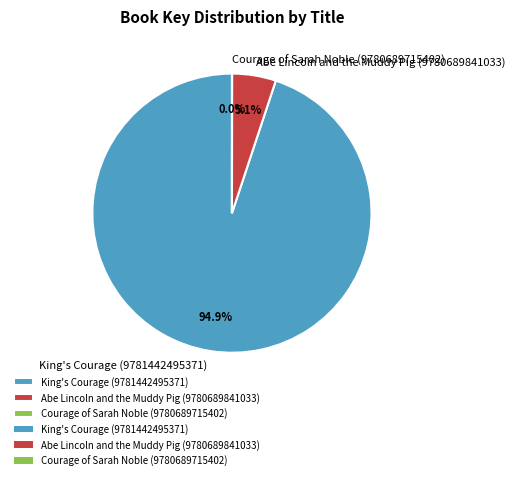

Is Abe Lincoln and the Muddy Pig (9780689841033) the majority of the pie?

No